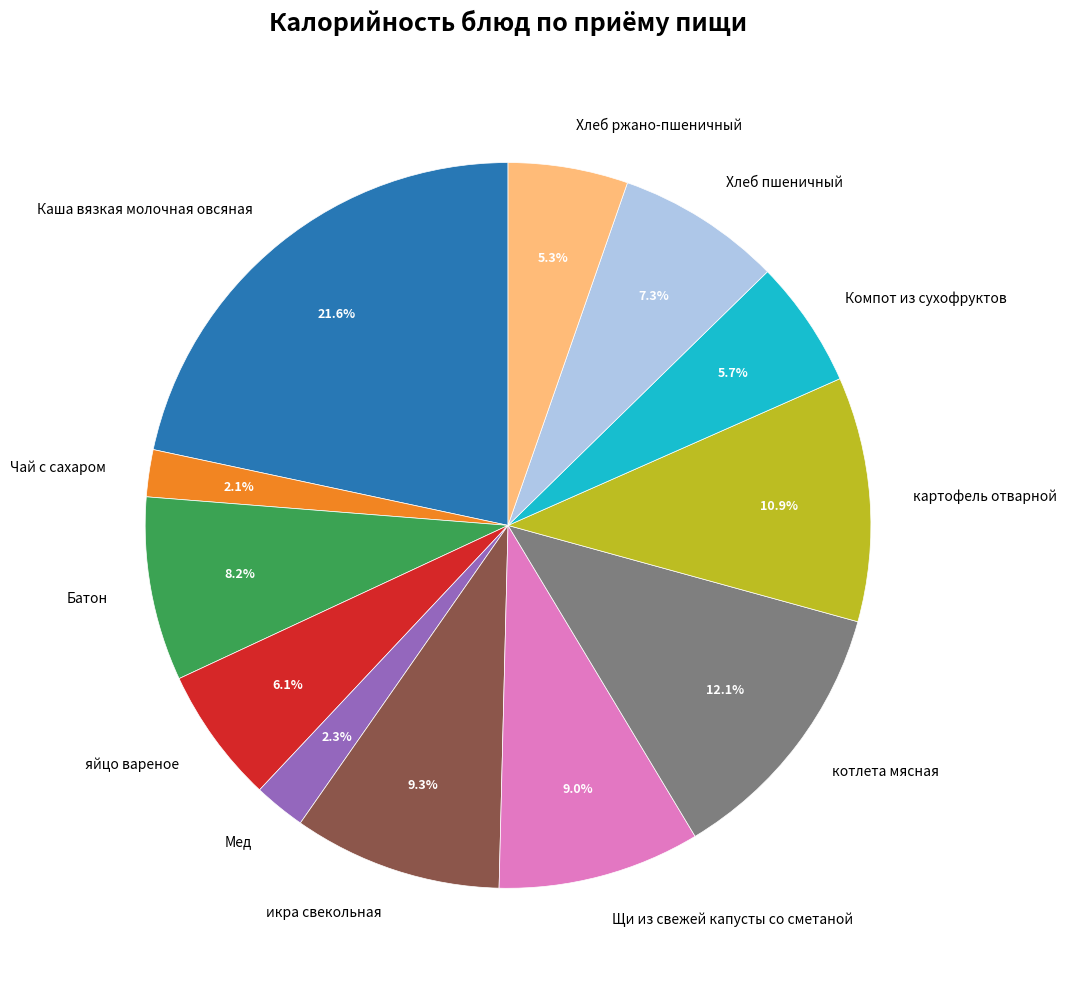

How many segments does this pie chart have?

12